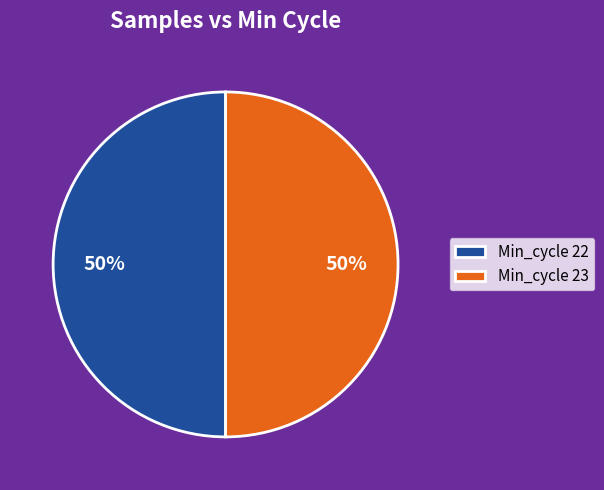

What is the ratio of the value at Min_cycle 23 to the value at Min_cycle 22?

1.0